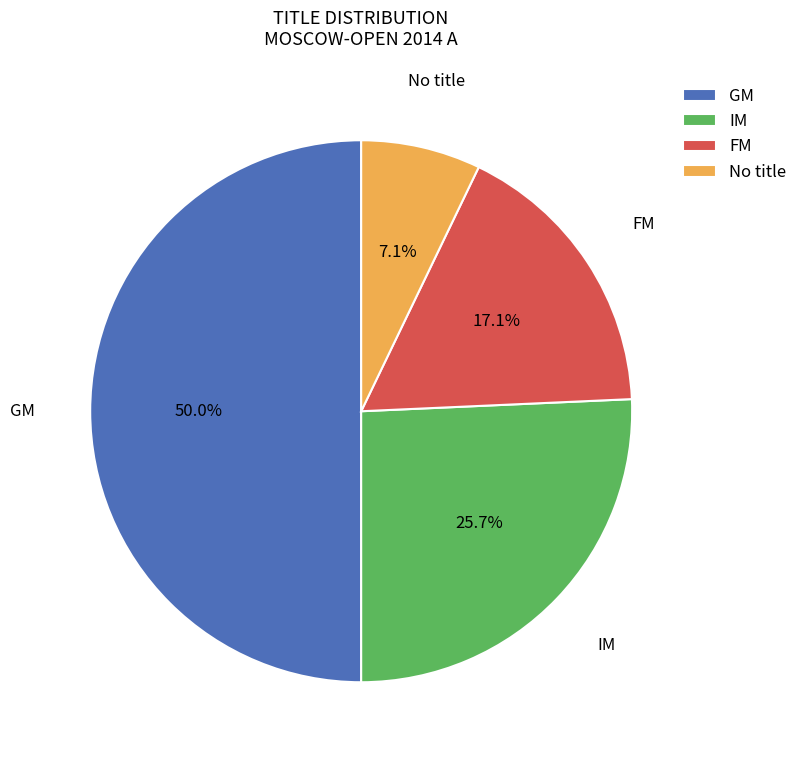

What is the smallest slice in the pie chart?

No title